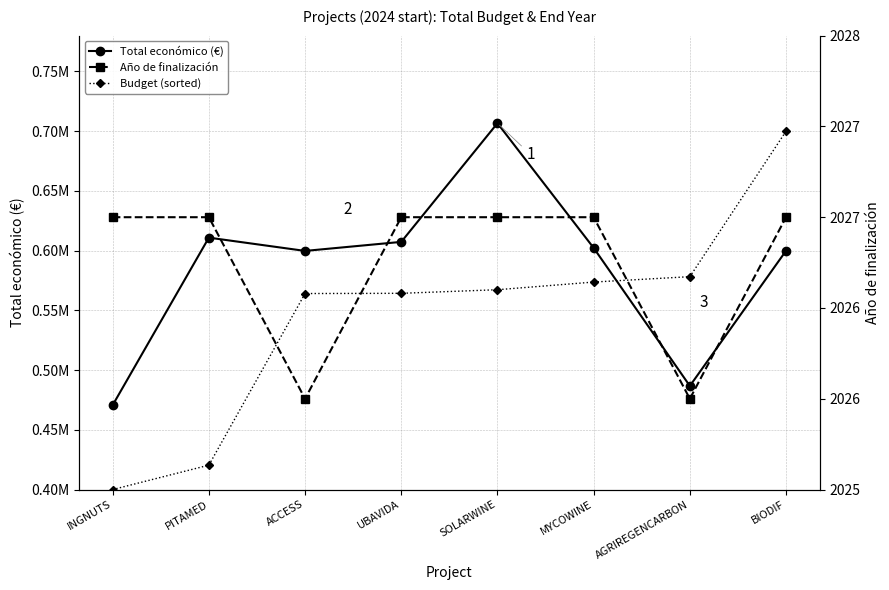

Count the number of categories in the chart.

8